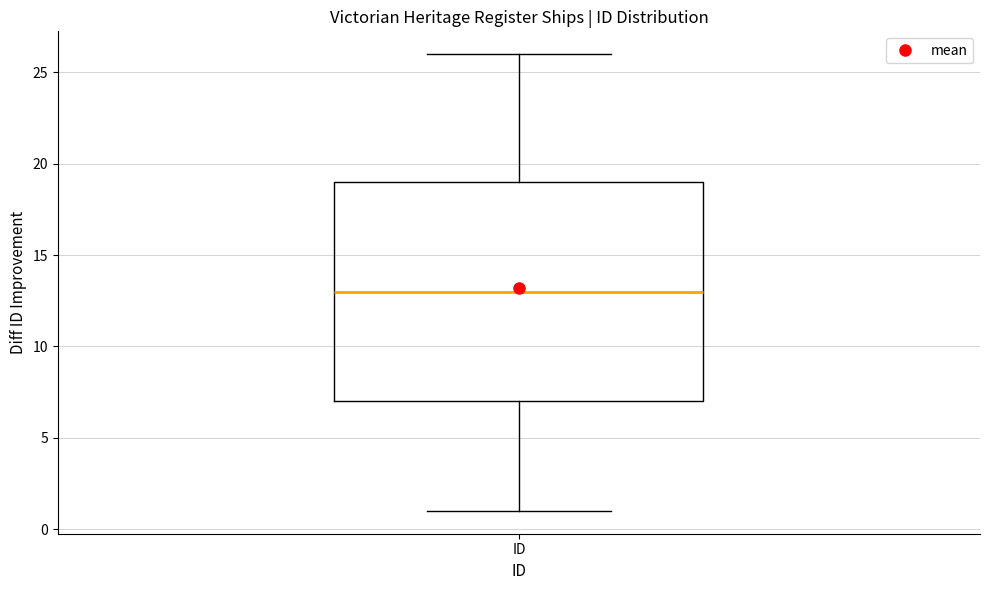

Where does the lower whisker of the box for ID end on the y-axis? The values are not printed on the chart, so give them approximately, as read against the axis.

1